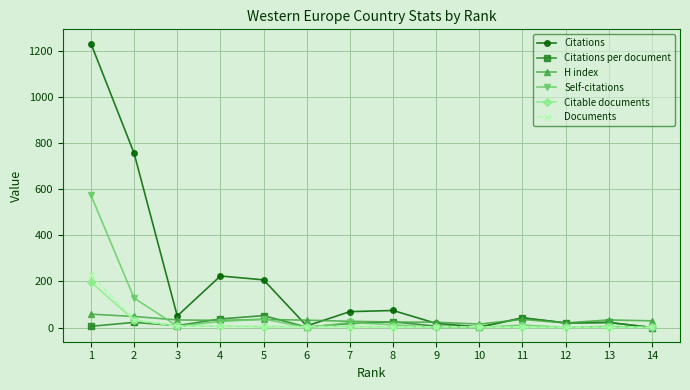

Which series has the largest total across all categories?

Citations